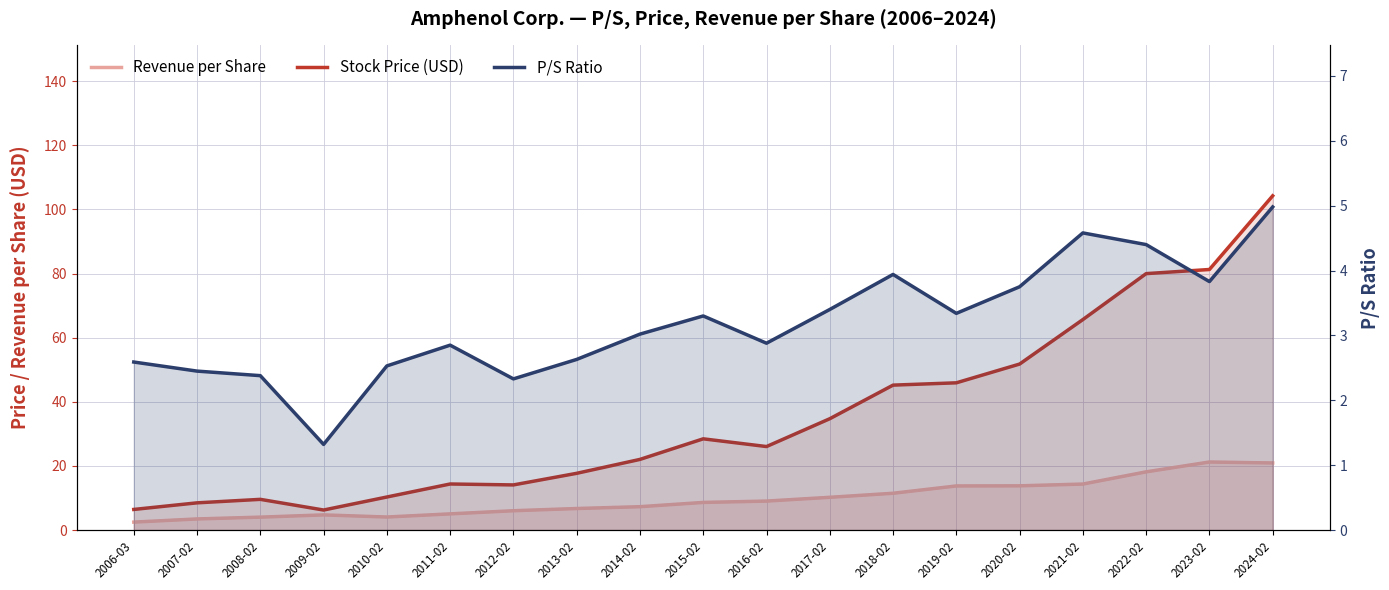

What are all the series names shown in the legend?

Revenue per Share, Stock Price (USD), P/S Ratio